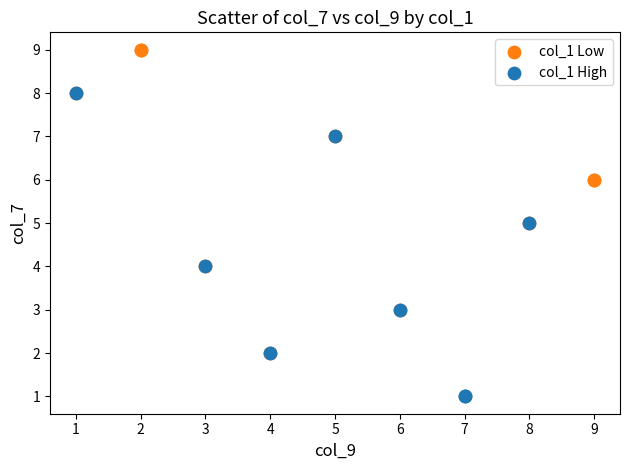

Which series contains the lowest Y value?

col_1 High